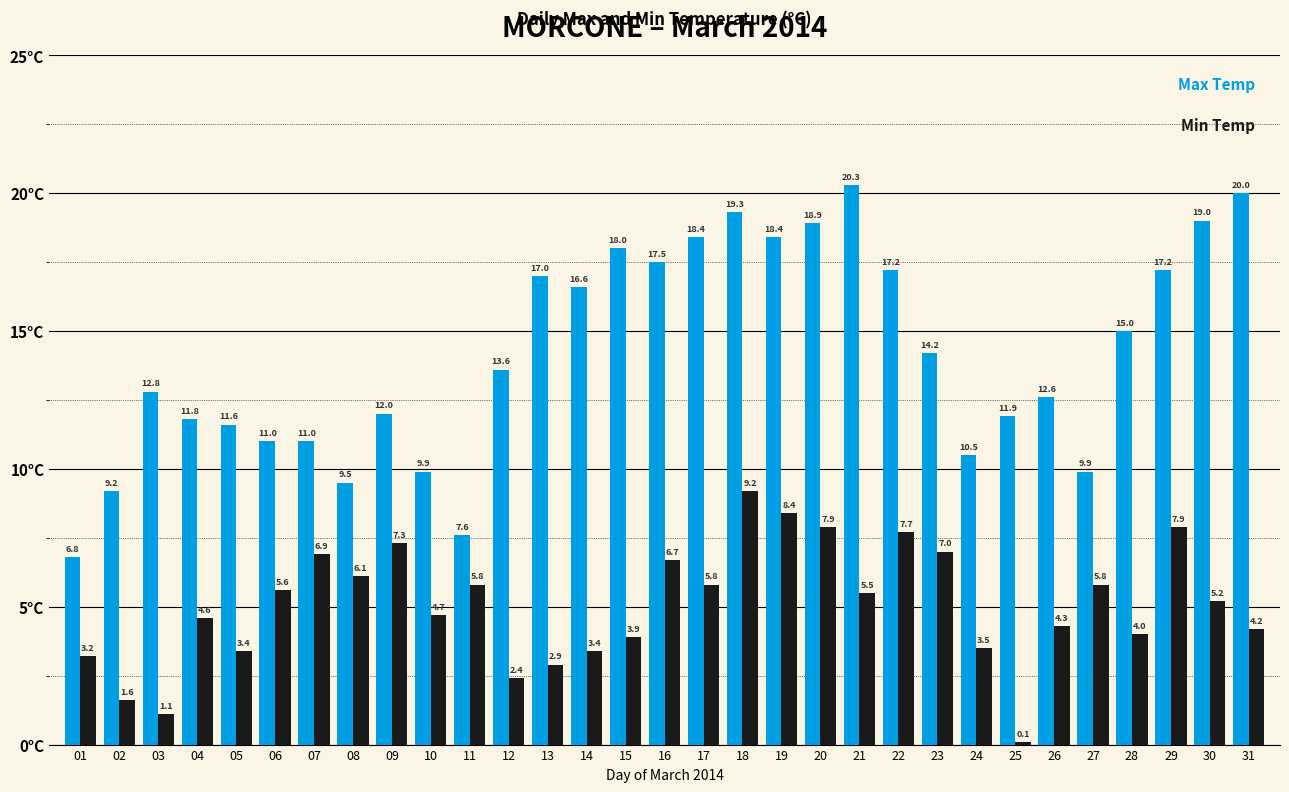

What is the difference between the highest and lowest values at 31?

15.8